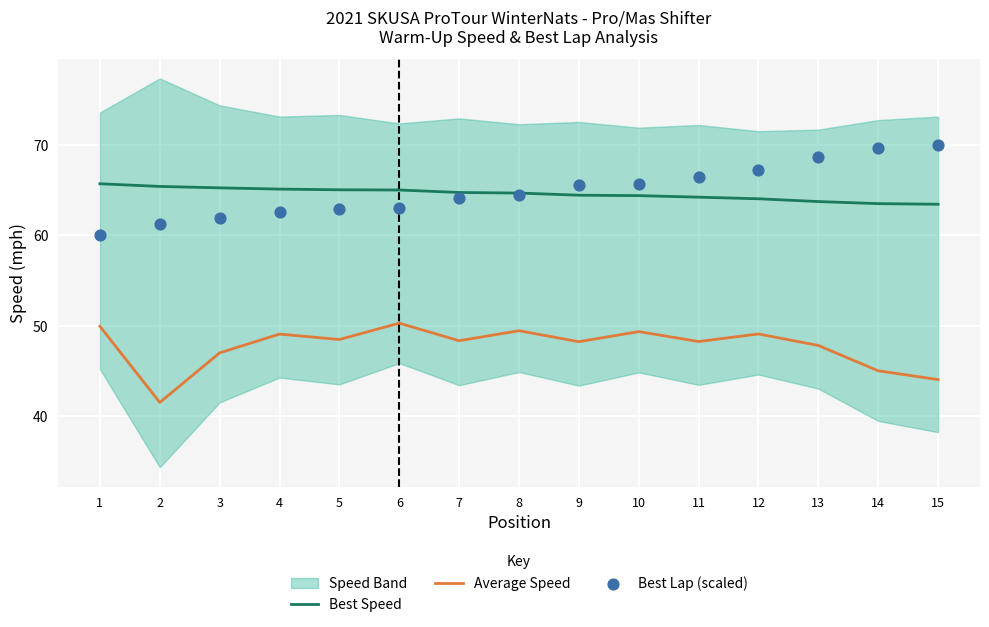

The value of Average Speed at 14 is 45.0. True or false?

True